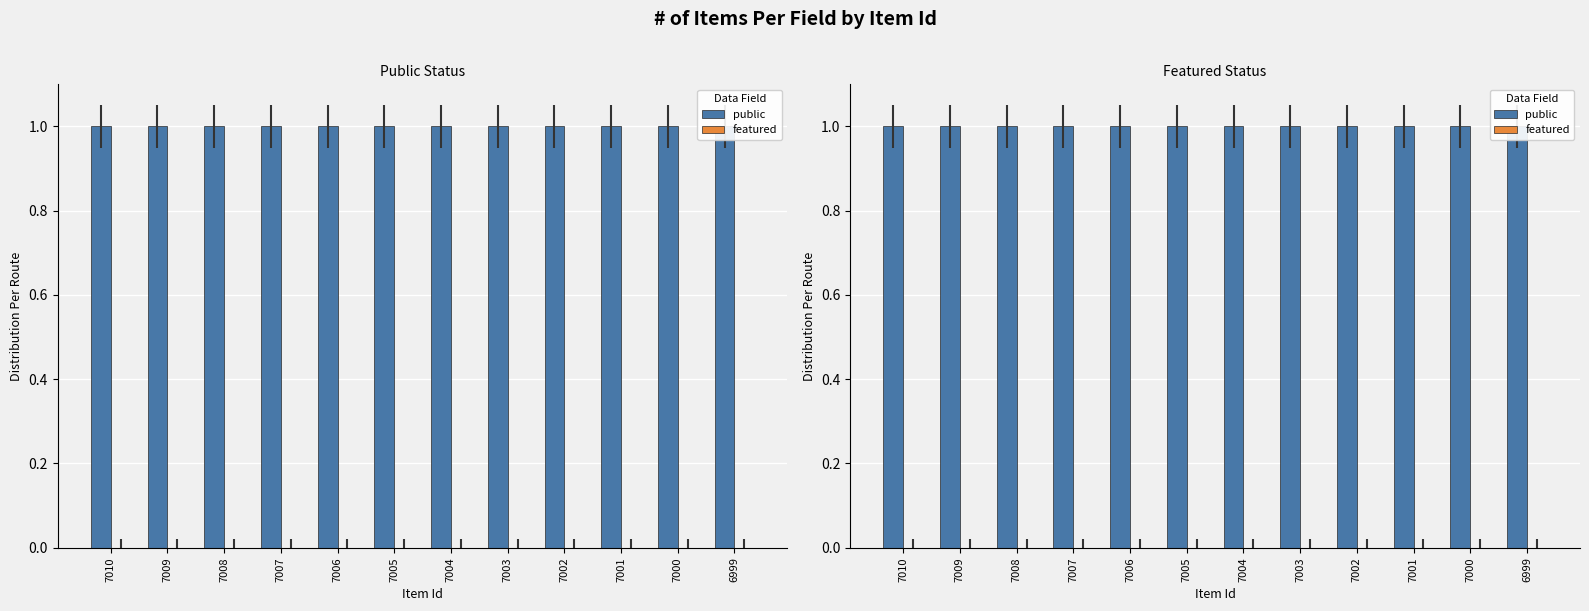

What is the lowest value of the public series?

1